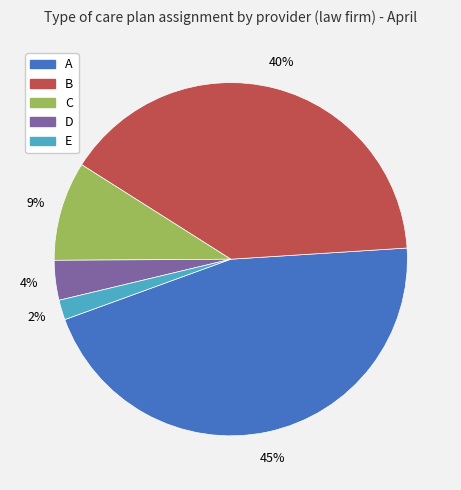

To the nearest percent, what is the average slice percentage?

20%